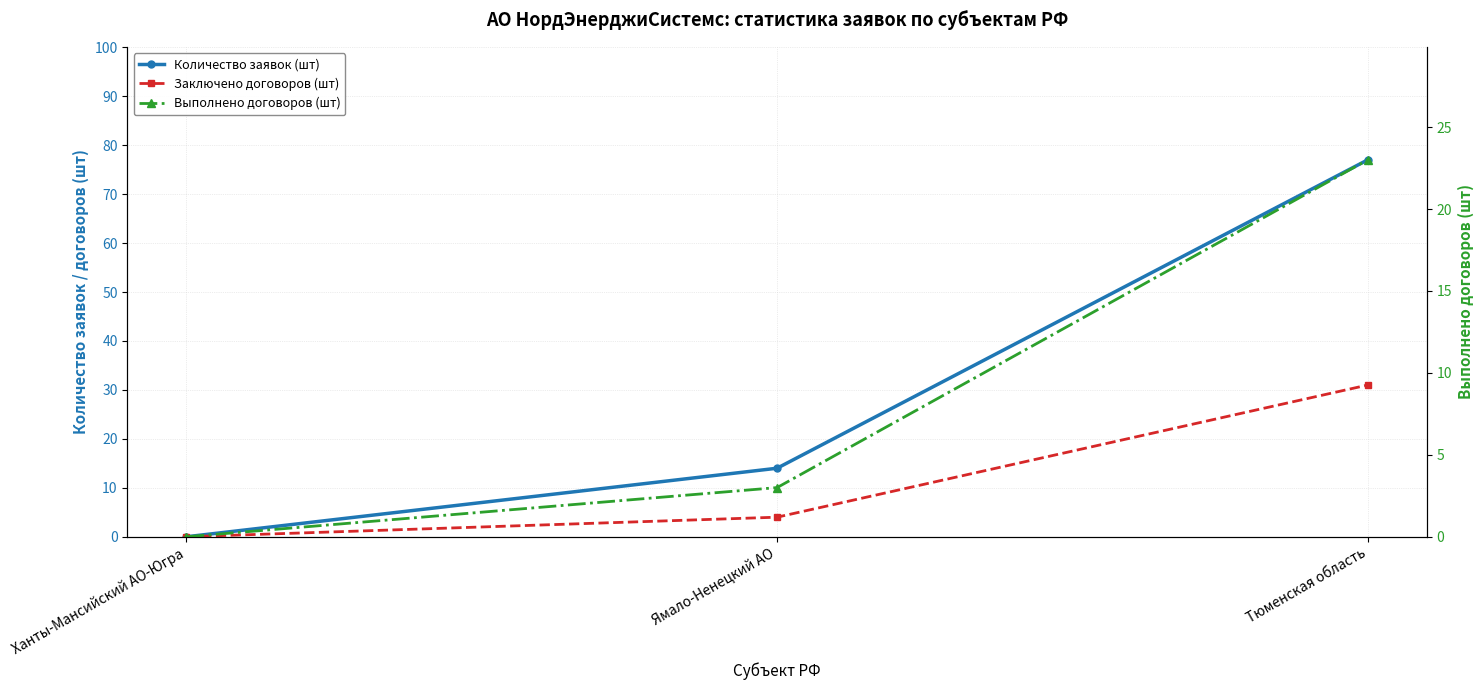

What is the highest value of the Количество заявок (шт) series?

77